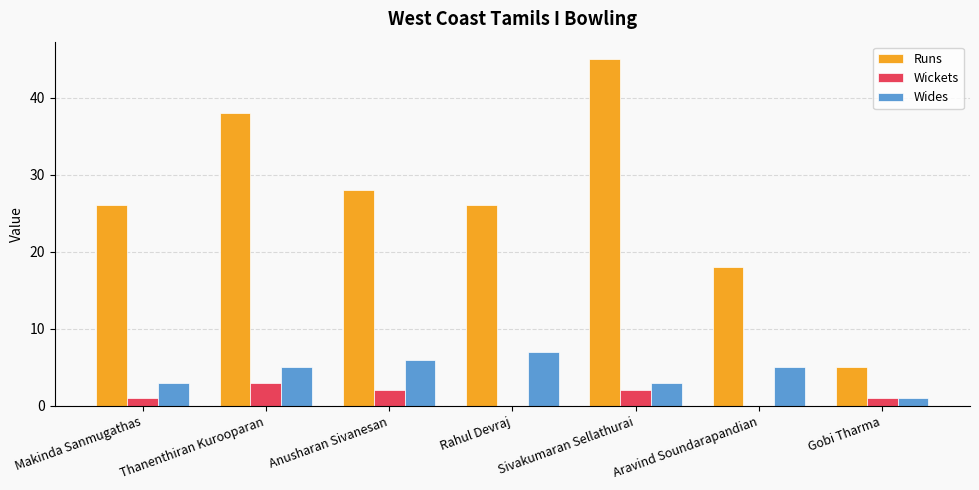

Between Anusharan Sivanesan and Aravind Soundarapandian, which series saw the biggest shift?

Runs